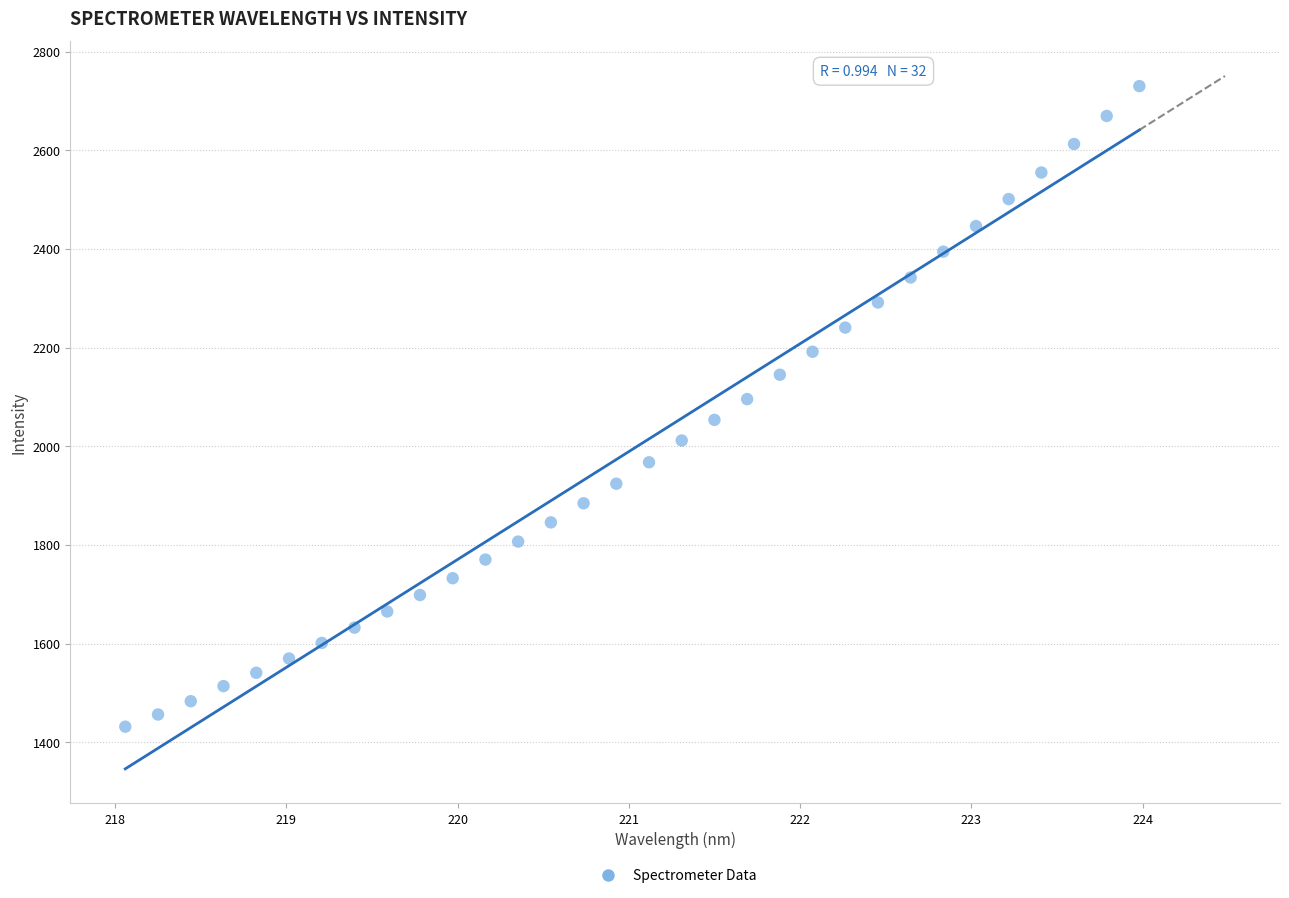

What is the range of Y values (max minus min)?

1298.5